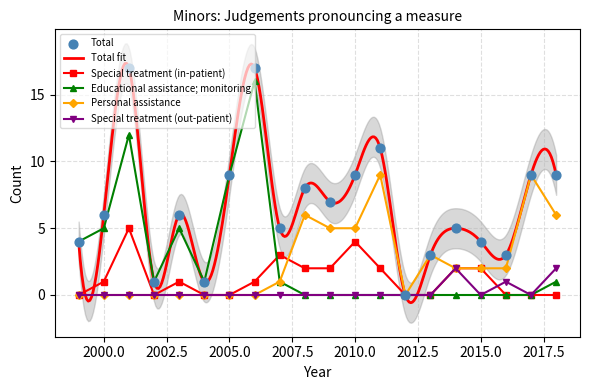

What is the total value across all series at 1999?

8